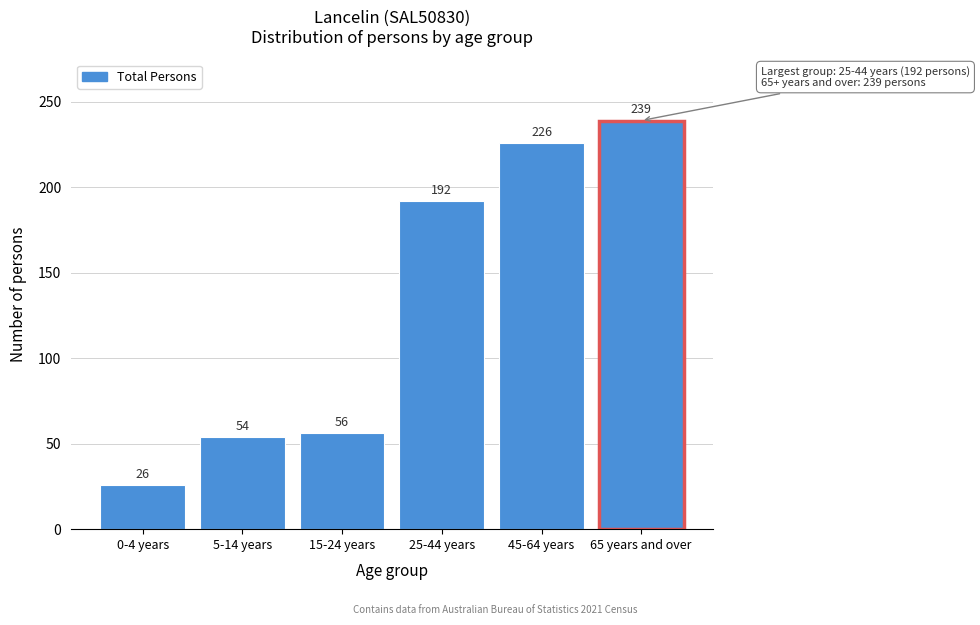

Reading left to right, list all the values displayed in this chart.

0-4 years=26	5-14 years=54	15-24 years=56	25-44 years=192	45-64 years=226	65 years and over=239